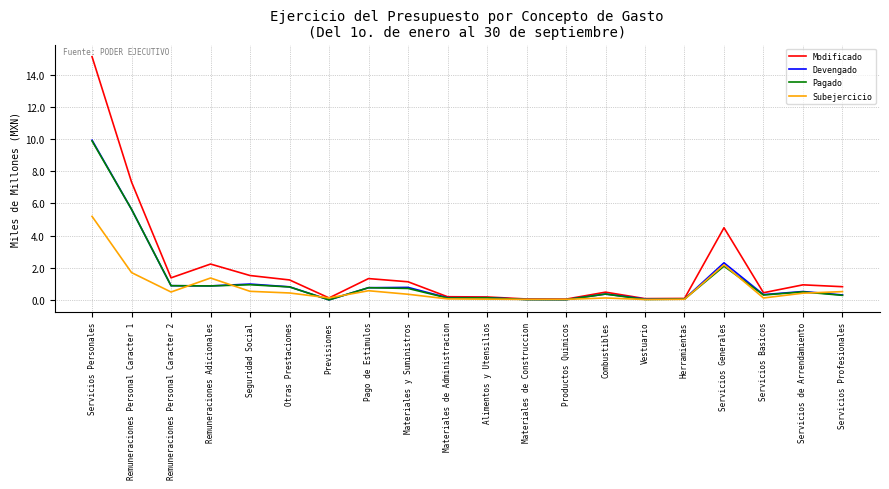

Is this an area chart (filled region under the line)?

No